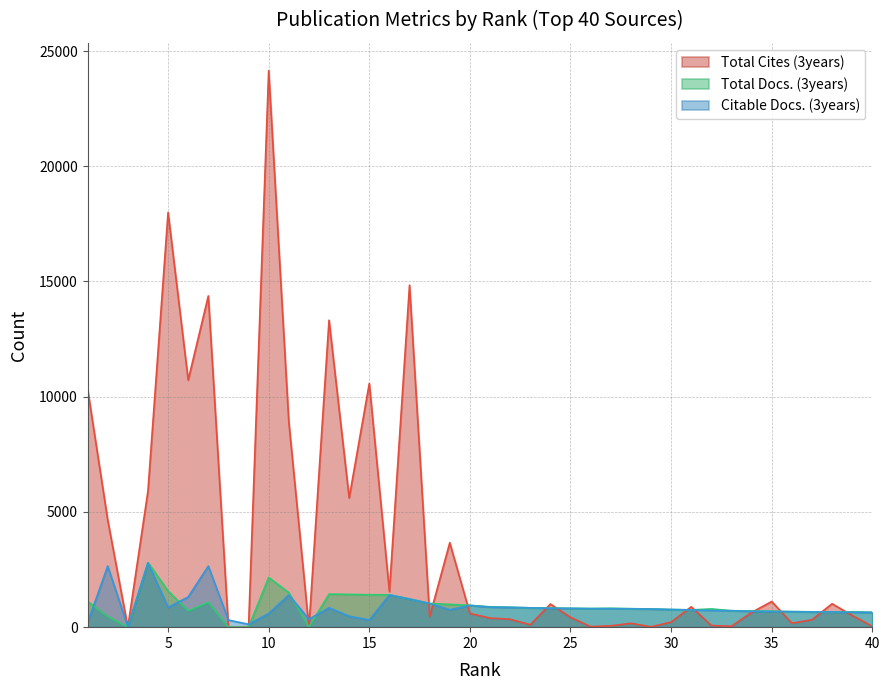

In Total Docs. (3years), how many points are lower than both neighbors (excluding endpoints)?

6